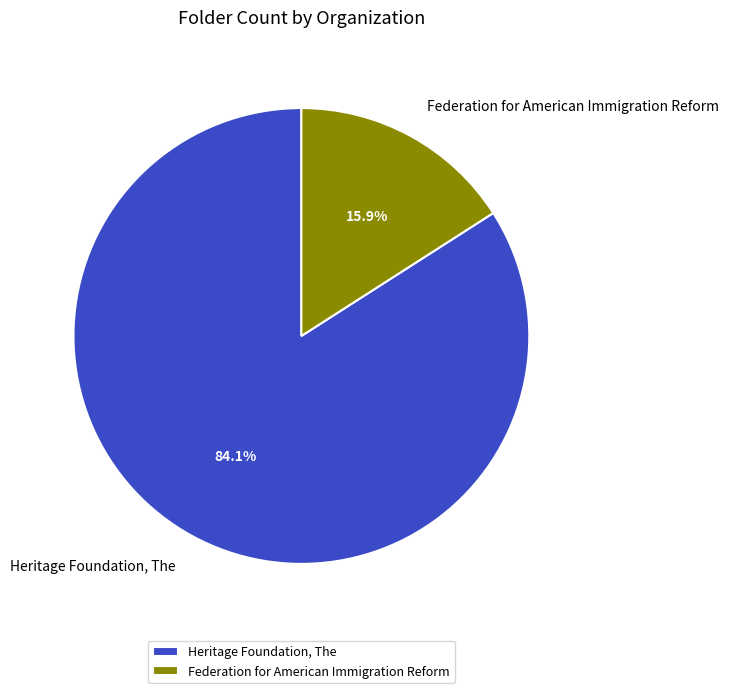

Is it true that Federation for American Immigration Reform is 16% of the pie?

True